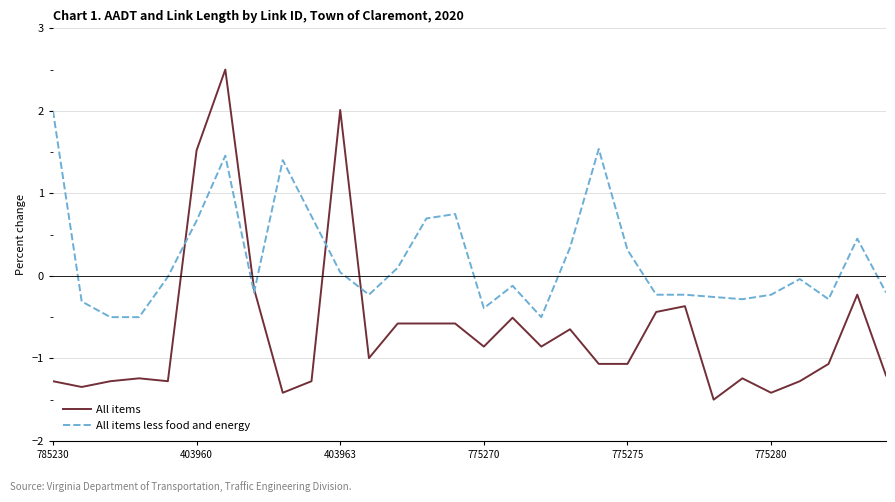

What is the lowest value of the All items series?

-1.5